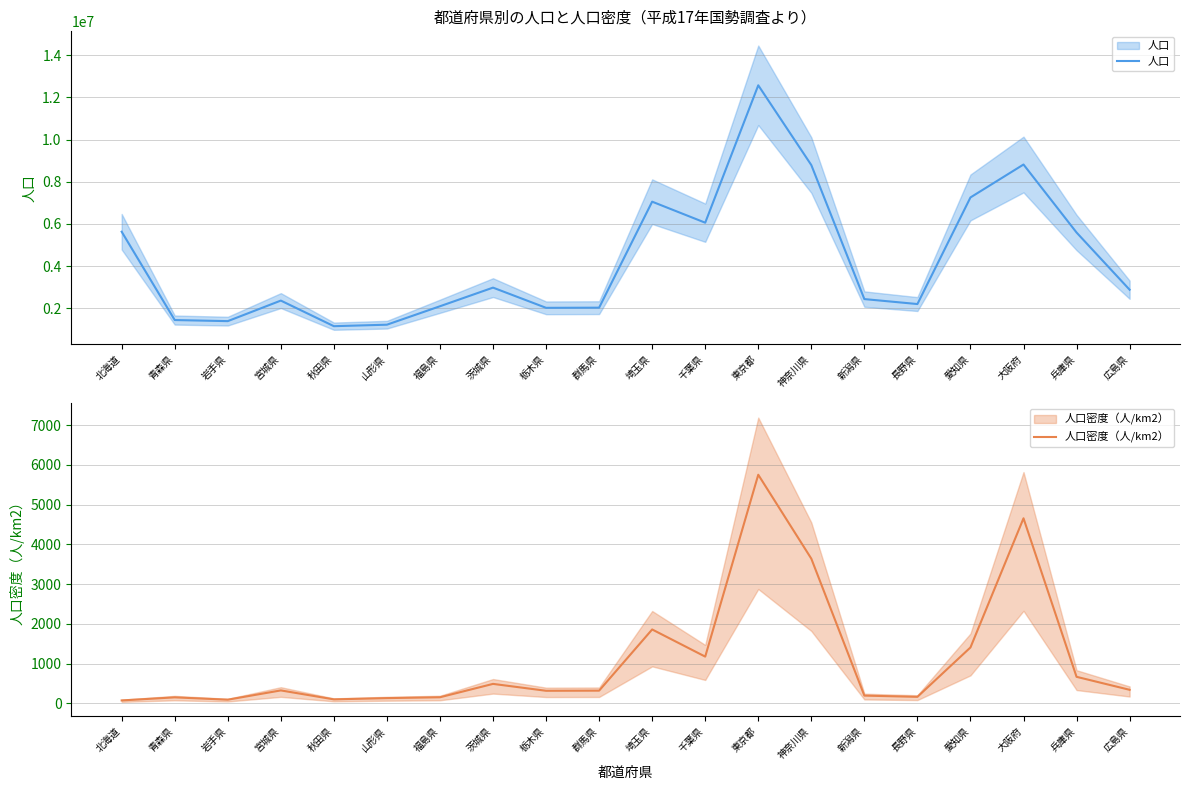

Reading left to right, what are all the values shown in this chart?

人口: 北海道=5627737.0	青森県=1436657.0	岩手県=1385041.0	宮城県=2360218.0	秋田県=1145501.0	山形県=1216181.0	福島県=2091319.0	茨城県=2975167.0	栃木県=2016631.0	群馬県=2024135.0	埼玉県=7054243.0	千葉県=6056462.0	東京都=12576601.0	神奈川県=8791597.0	新潟県=2431459.0	長野県=2196114.0	愛知県=7254704.0	大阪府=8817166.0	兵庫県=5590601.0	広島県=2876642.0
人口密度（人/km2）: 北海道=71.8	青森県=149.5	岩手県=90.7	宮城県=324.0	秋田県=98.6	山形県=130.4	福島県=151.7	茨城県=488.1	栃木県=314.7	群馬県=318.1	埼玉県=1857.7	千葉県=1174.5	東京都=5750.7	神奈川県=3639.1	新潟県=193.2	長野県=161.9	愛知県=1404.9	大阪府=4654.6	兵庫県=666.0	広島県=339.3